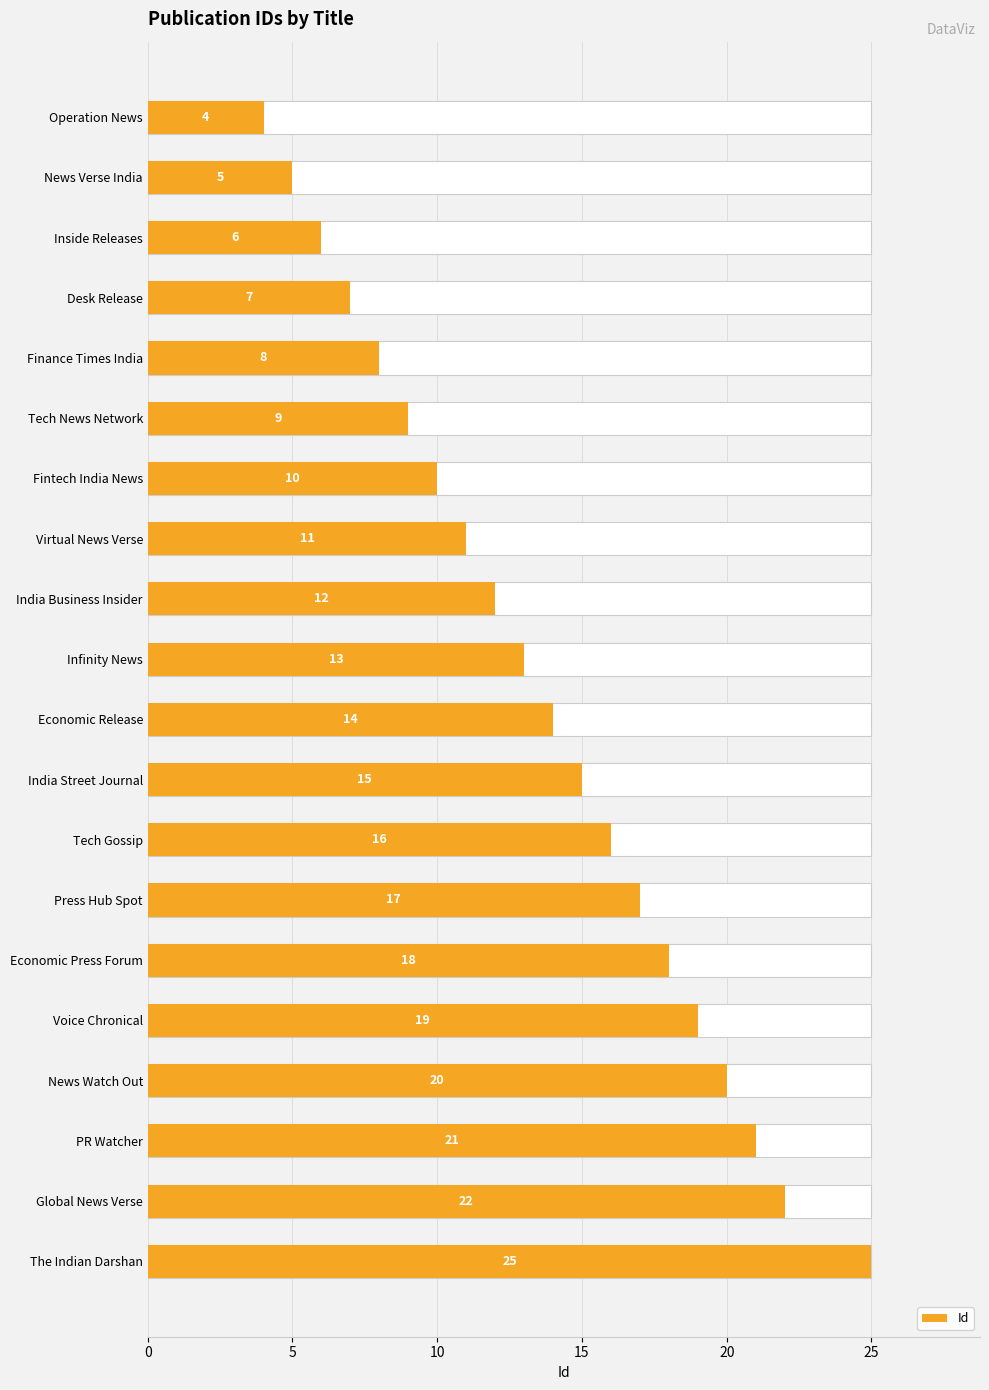

True or false: the data shows 21 at PR Watcher.

True